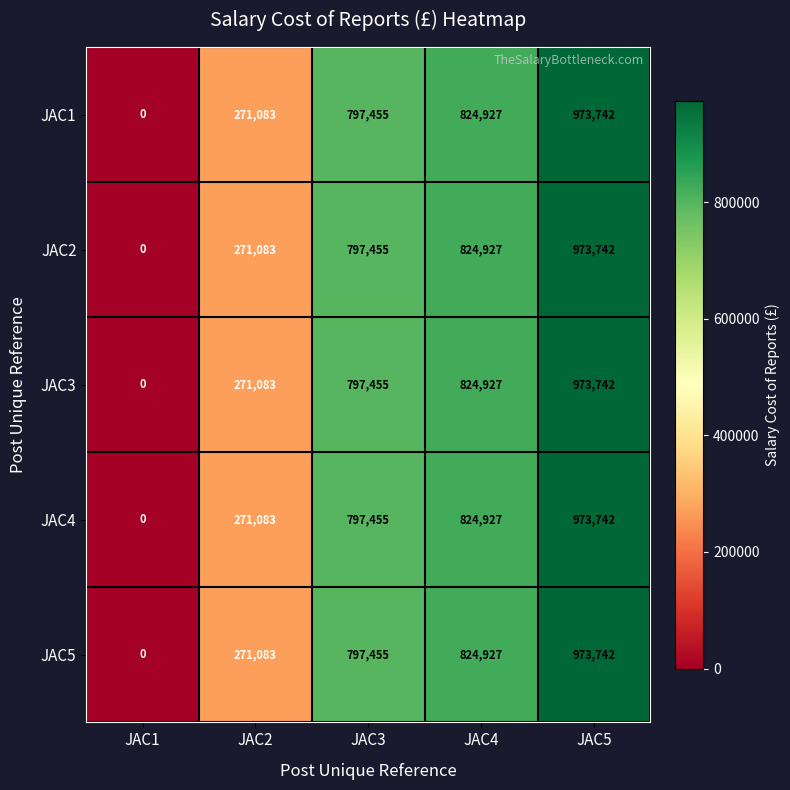

Rank the categories by JAC3 value from lowest to highest.

JAC1, JAC2, JAC3, JAC4, JAC5